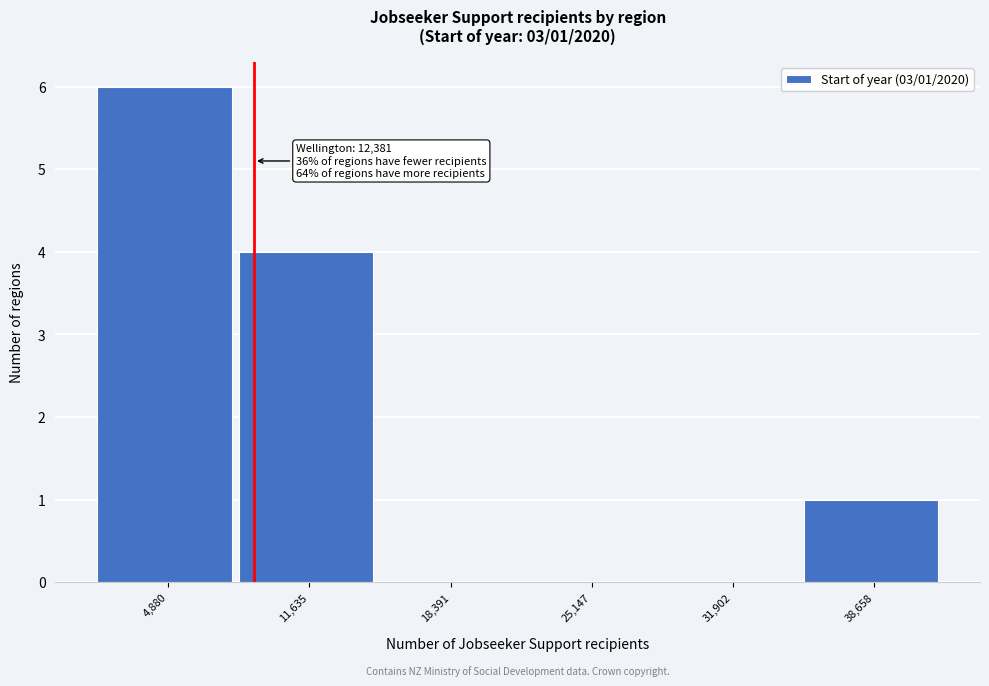

Reading right to left, list all the values displayed in this chart.

38,658=1	31,902=0	25,147=0	18,391=0	11,635=4	4,880=6